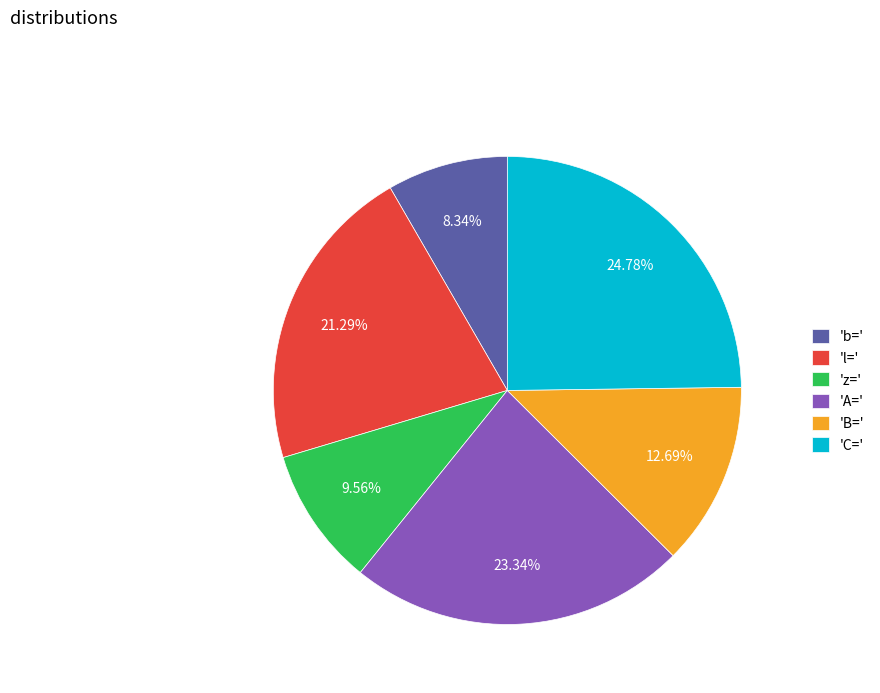

Does any single category account for the majority?

No